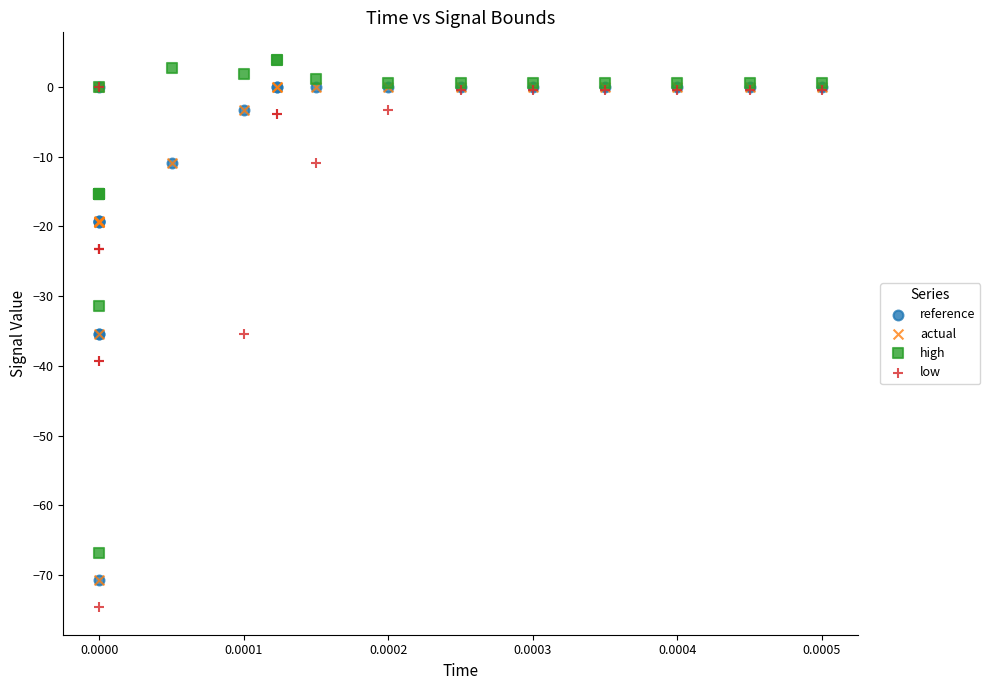

Which series has the widest spread of Y values?

low